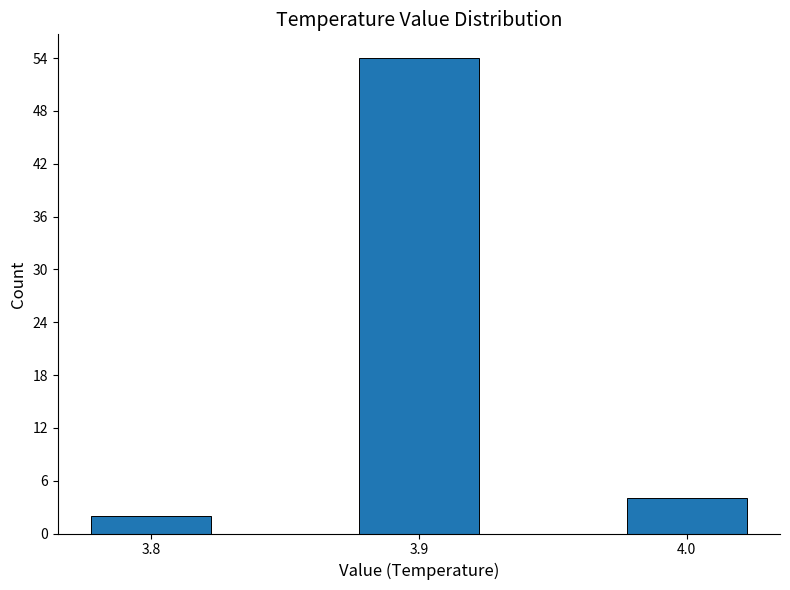

Reading left to right, extract all data points from this chart.

2	54	4